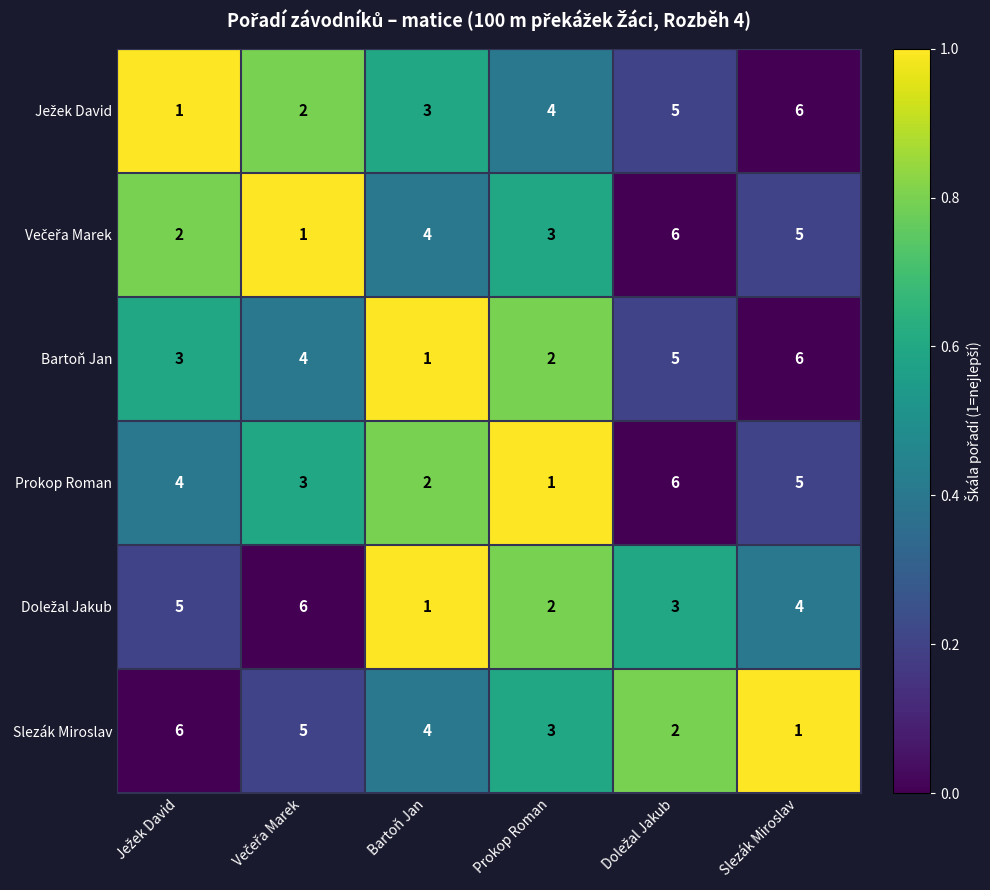

How many series are shown in this chart?

6